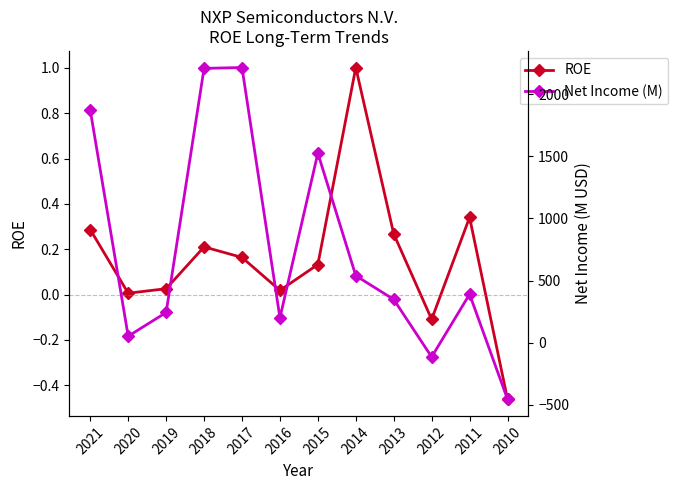

How many lines are shown in the chart?

2